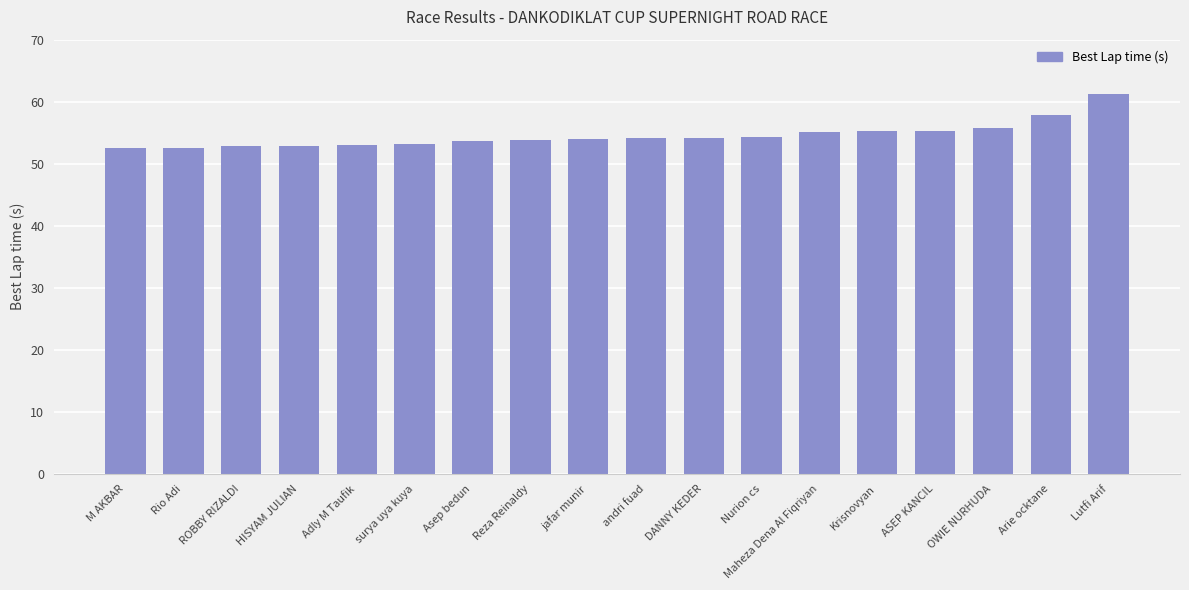

Read the value at Asep bedun.

53.7